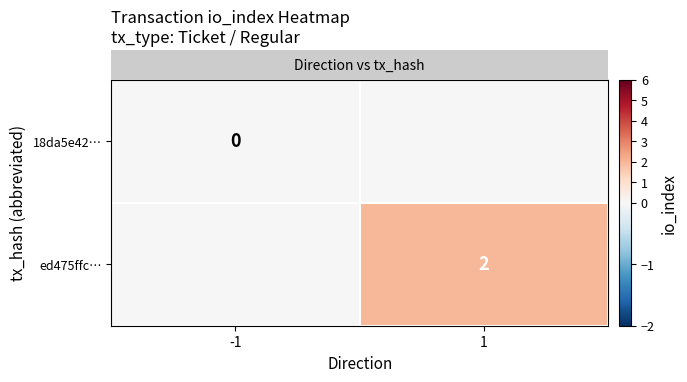

Is it true that row_0 equals 0 at -1?

True